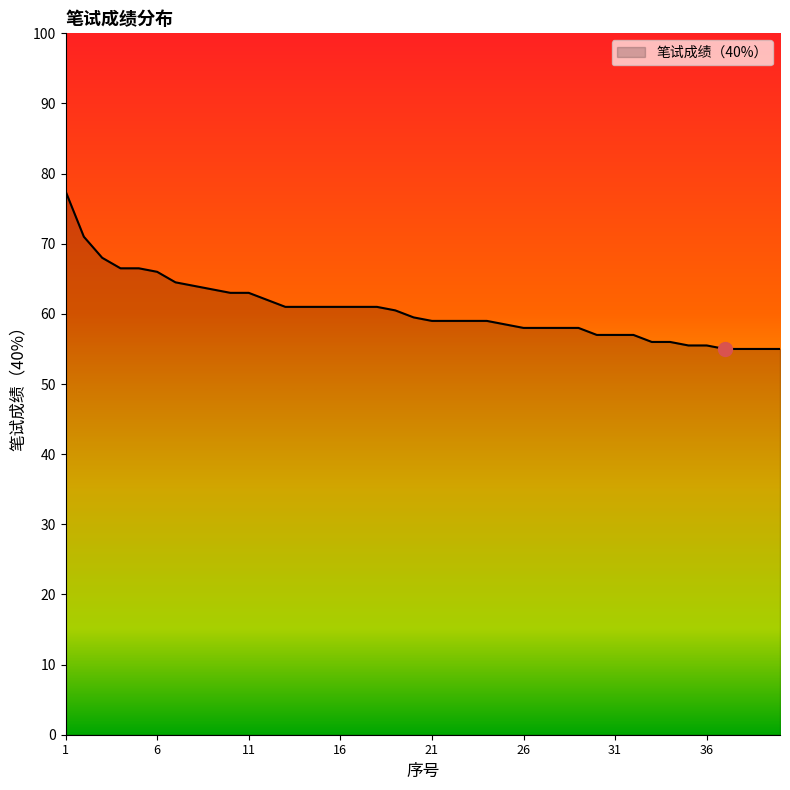

Reading right to left, extract all data points from this chart.

55.0	55.0	55.0	55.0	55.5	55.5	56.0	56.0	57.0	57.0	57.0	58.0	58.0	58.0	58.0	58.5	59.0	59.0	59.0	59.0	59.5	60.5	61.0	61.0	61.0	61.0	61.0	61.0	62.0	63.0	63.0	63.5	64.0	64.5	66.0	66.5	66.5	68.0	71.0	77.5